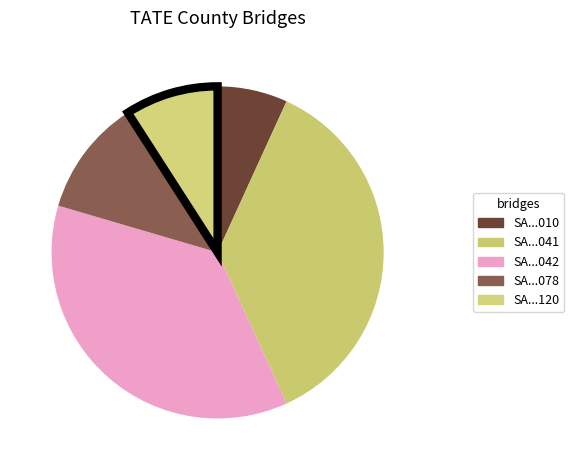

Rank the categories by value from highest to lowest.

SA6900000000041, SA6900000000042, SA6900000000078, SA6900000000120, SA6900000000010